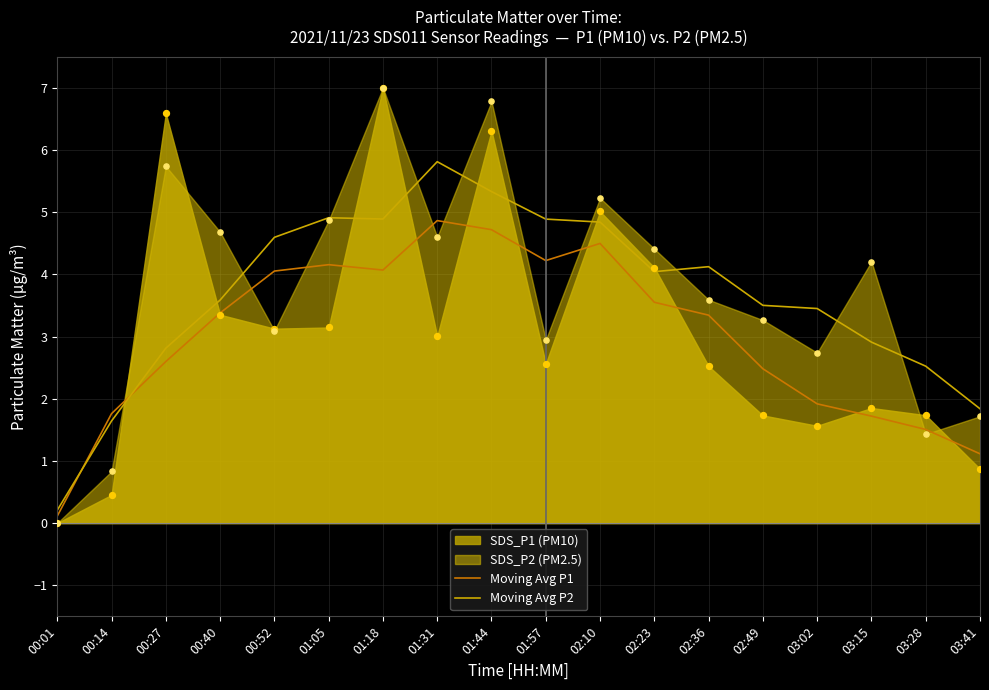

Is it true that Moving Avg P2 equals 2.2 at 00:40?

False